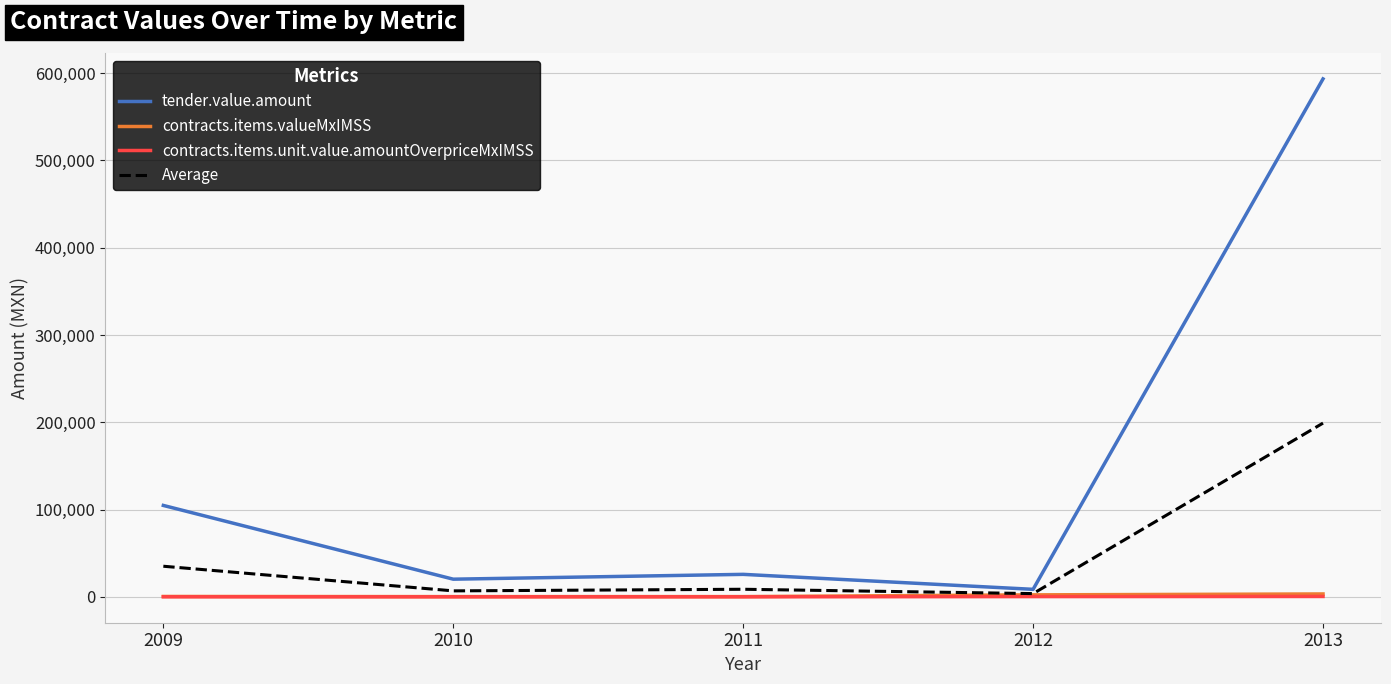

What is the difference between the contracts.items.valueMxIMSS values at 2010 and 2012?

2010.9